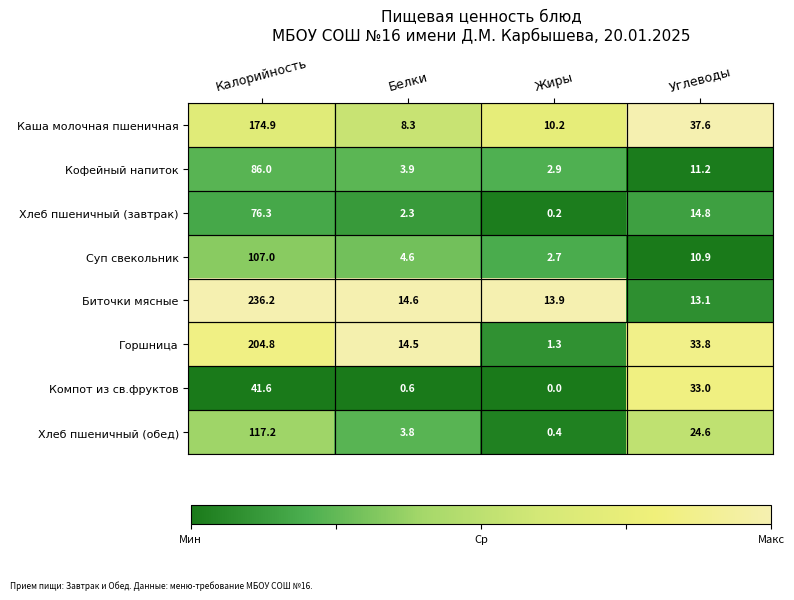

Between Калорийность and Жиры, which series saw the biggest shift?

Биточки мясные